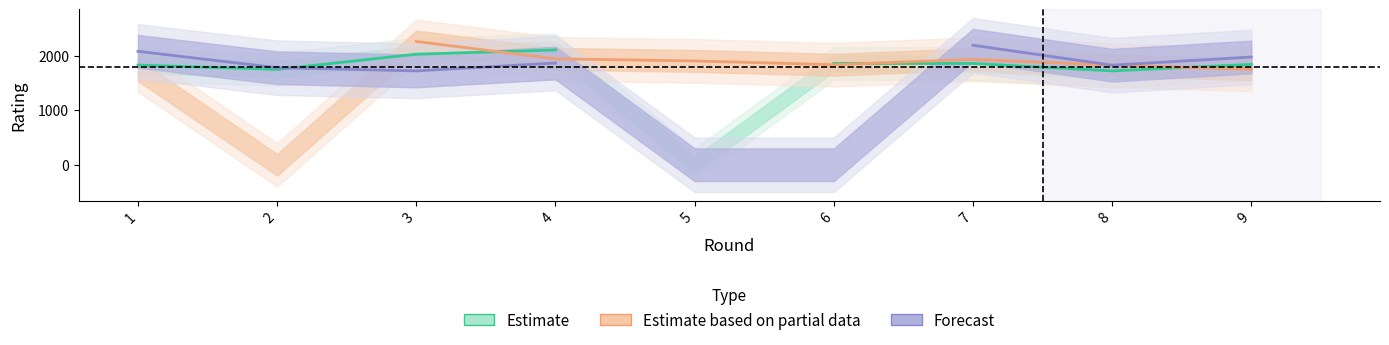

Rank the series by their maximum value, from highest to lowest.

Estimate based on partial data, Forecast, Estimate